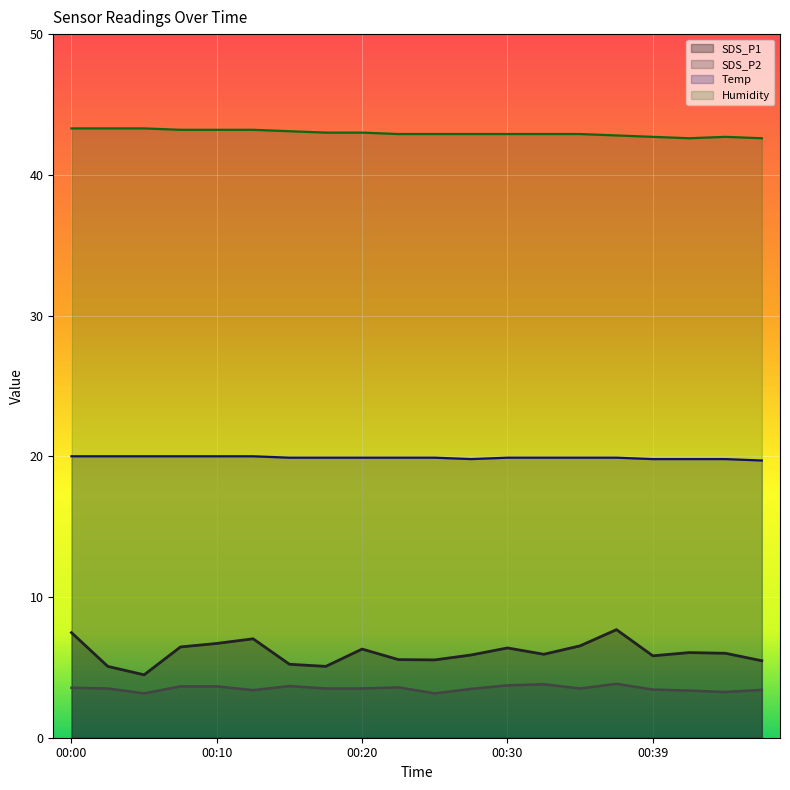

How many Humidity values are between 42 and 43?

13